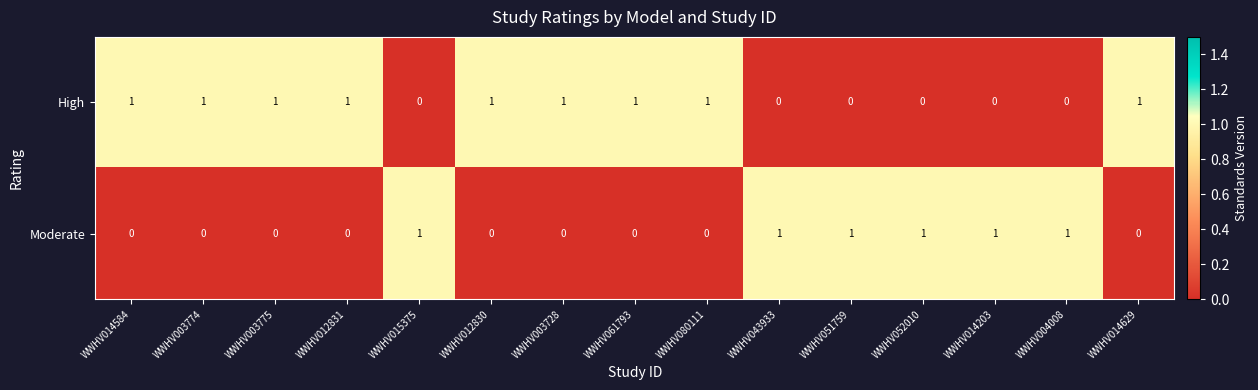

How many series are shown in this chart?

2